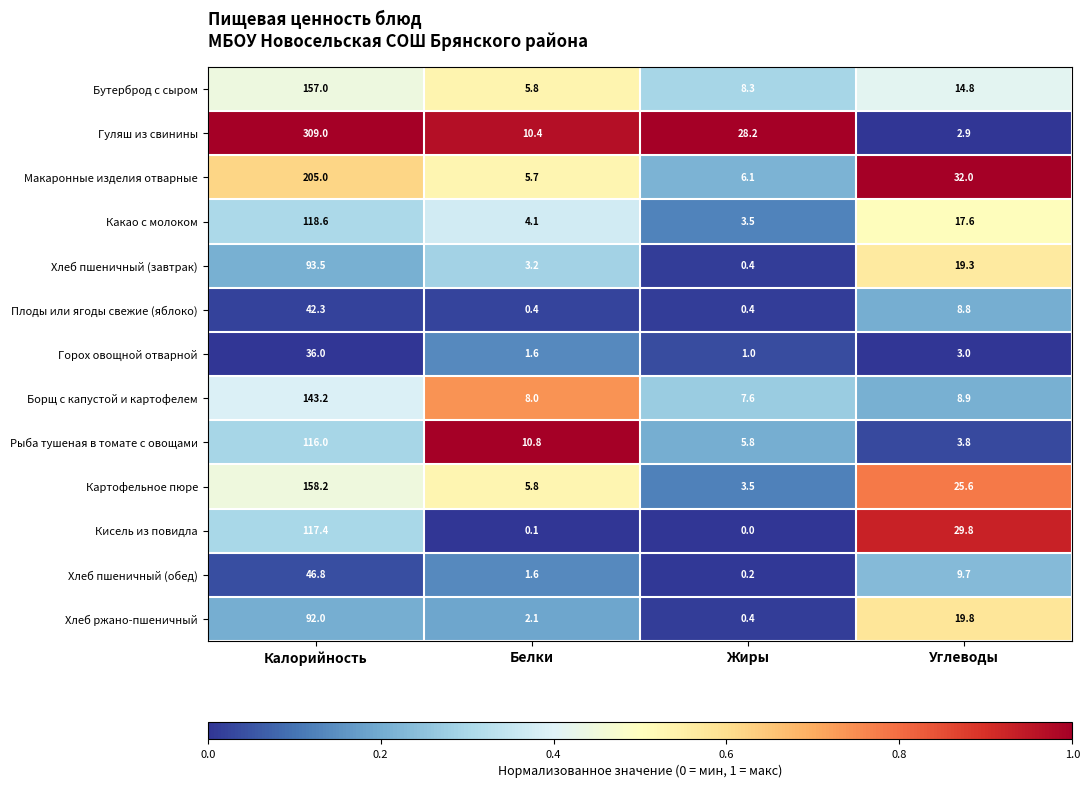

Is the value of Кисель из повидла at Жиры greater than the value of Горох овощной отварной at Белки?

No